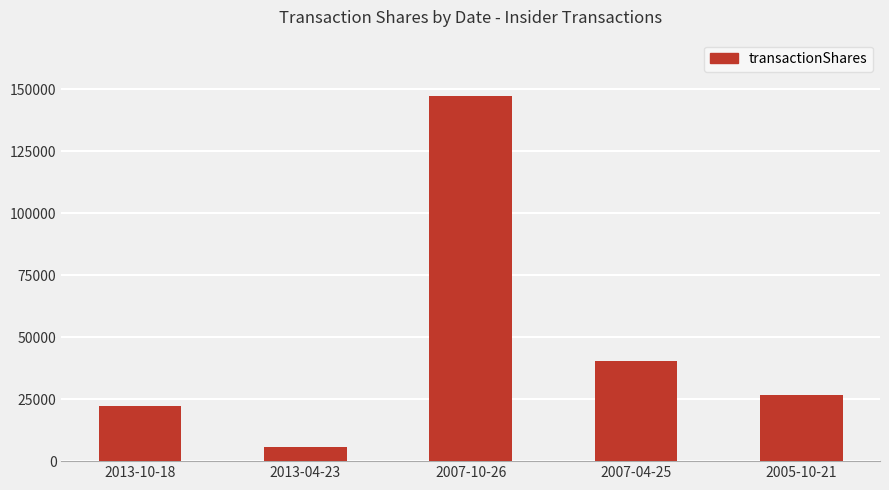

Rank the categories by value from highest to lowest.

2007-10-26, 2007-04-25, 2005-10-21, 2013-10-18, 2013-04-23